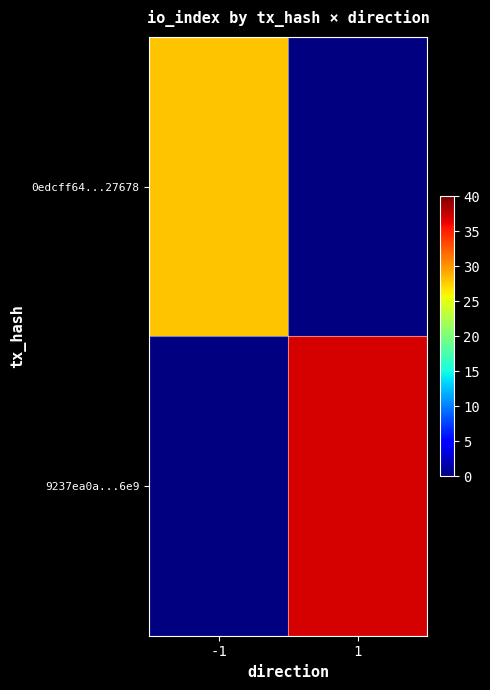

Where is 0edcff64...27678 nearest to the value 28?

-1